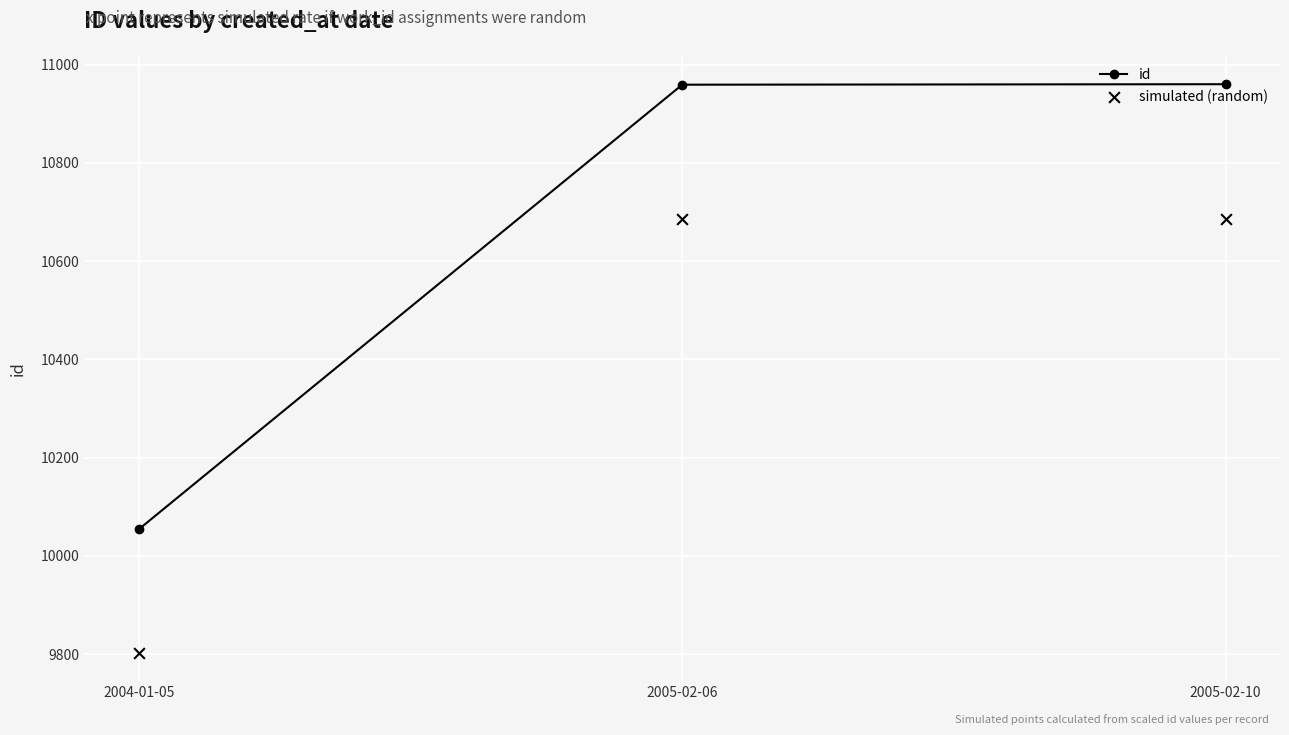

Is the value of simulated (random) at 2005-02-06 greater than the value of id at 2004-01-05?

Yes